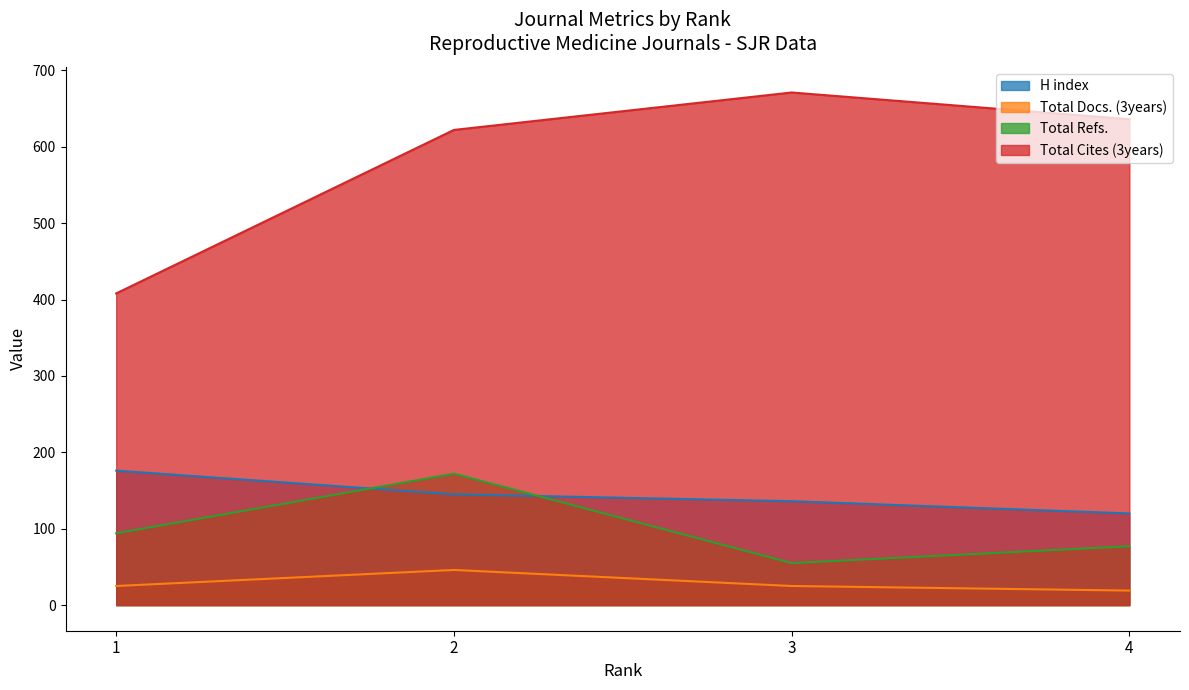

What is the minimum value shown in the chart?

19